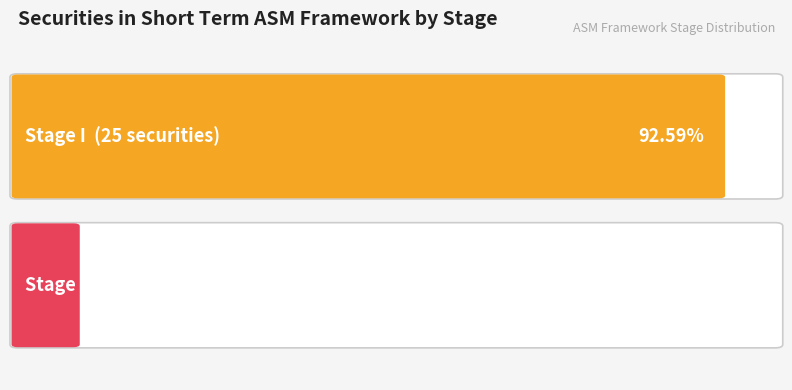

Are the bars grouped side by side (vs. stacked)?

Yes